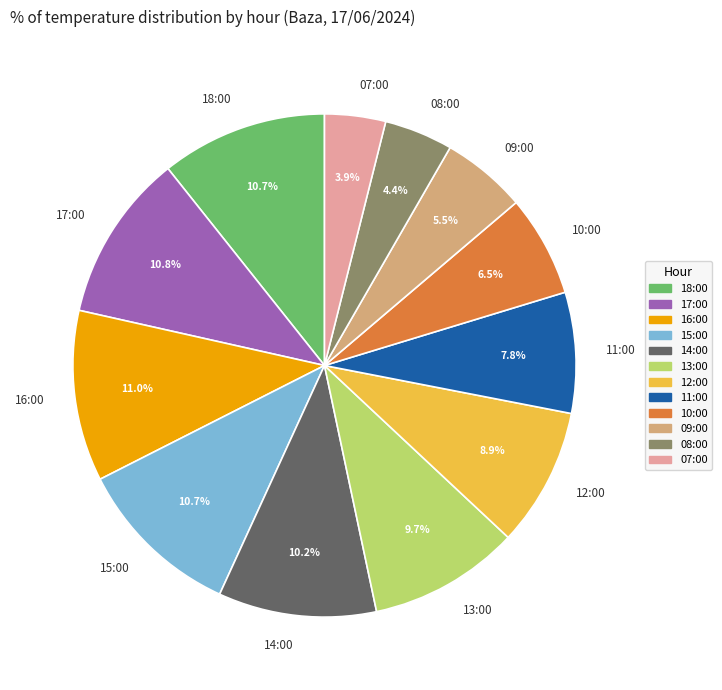

Does any single category account for the majority?

No